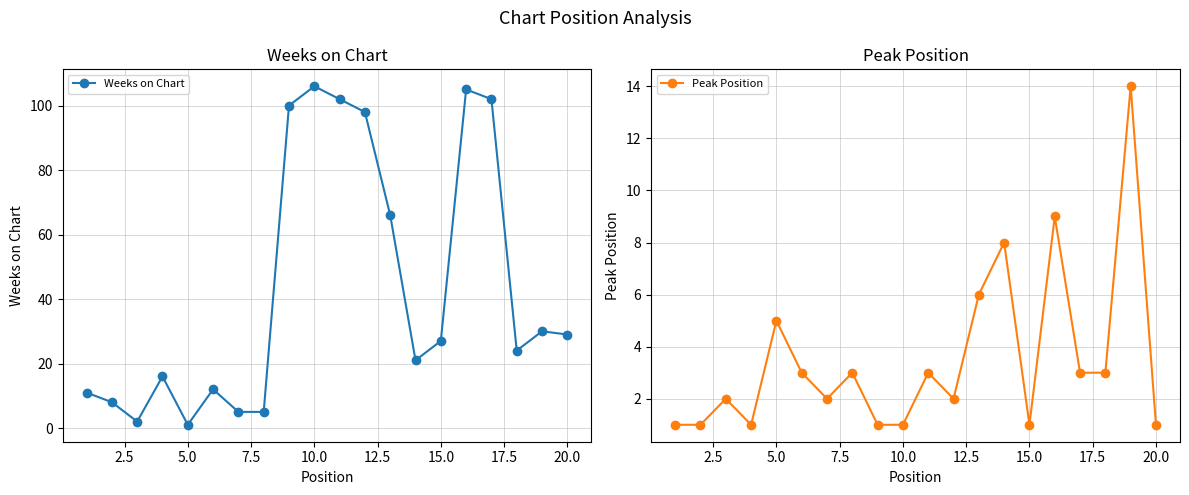

At how many categories does at least one series exceed 36?

7